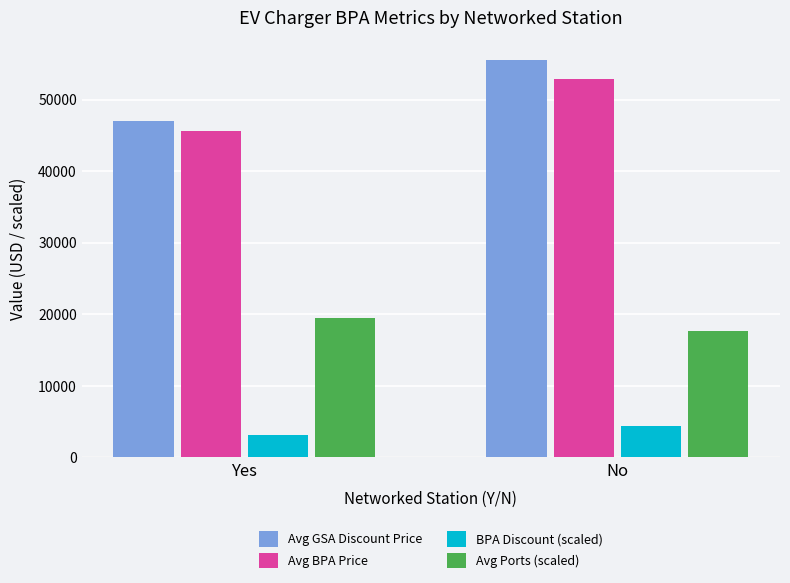

At which label does Avg BPA Price reach its minimum?

Yes